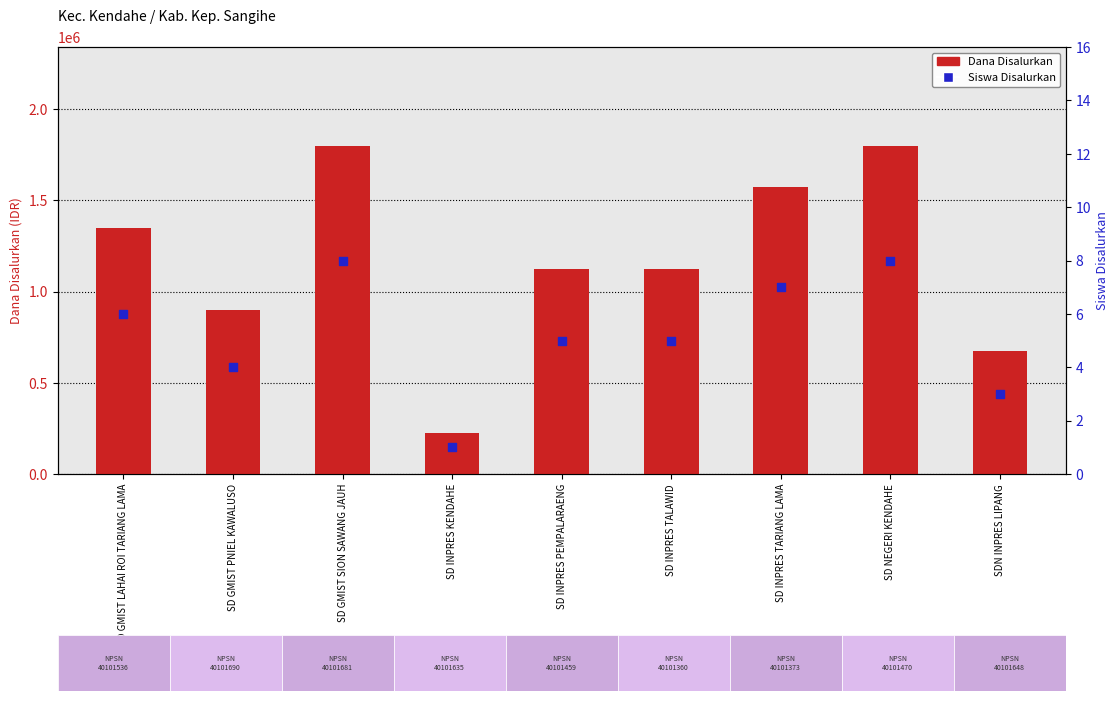

At how many categories does at least one series exceed 780959?

7